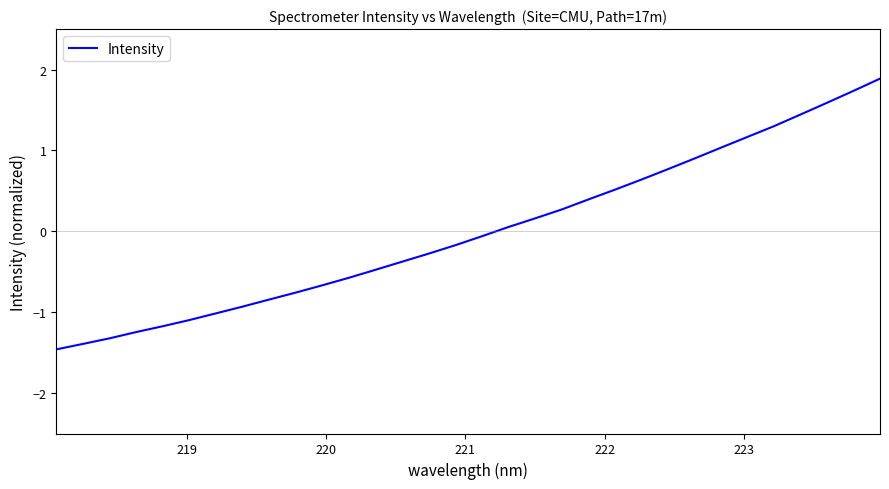

What is the difference between the maximum and minimum values?

3.3